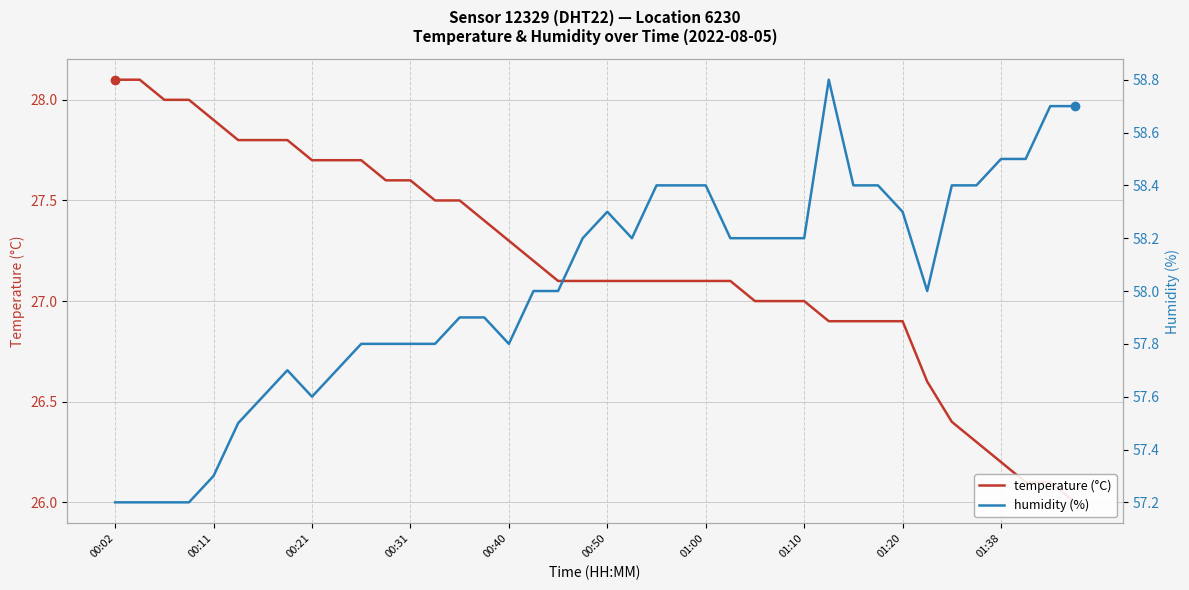

Reading left to right, transcribe all the data shown in this chart.

temperature (°C): 28.1	28.1	28.0	28.0	27.9	27.8	27.8	27.8	27.7	27.7	27.7	27.6	27.6	27.5	27.5	27.4	27.3	27.2	27.1	27.1	27.1	27.1	27.1	27.1	27.1	27.1	27.0	27.0	27.0	26.9	26.9	26.9	26.9	26.6	26.4	26.3	26.2	26.1	26.1	26.0
humidity (%): 57.2	57.2	57.2	57.2	57.3	57.5	57.6	57.7	57.6	57.7	57.8	57.8	57.8	57.8	57.9	57.9	57.8	58.0	58.0	58.2	58.3	58.2	58.4	58.4	58.4	58.2	58.2	58.2	58.2	58.8	58.4	58.4	58.3	58.0	58.4	58.4	58.5	58.5	58.7	58.7